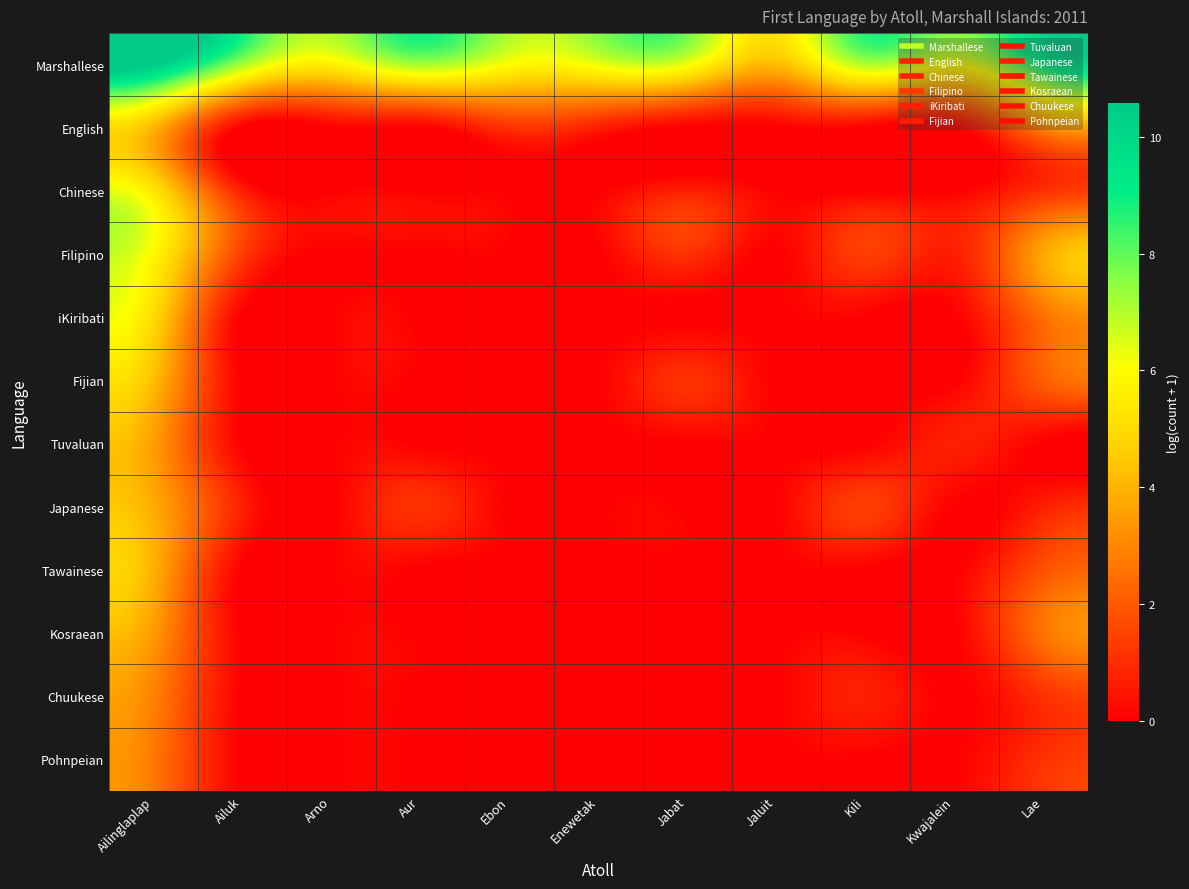

At which category is the sum across all series the highest?

Ailinglaplap